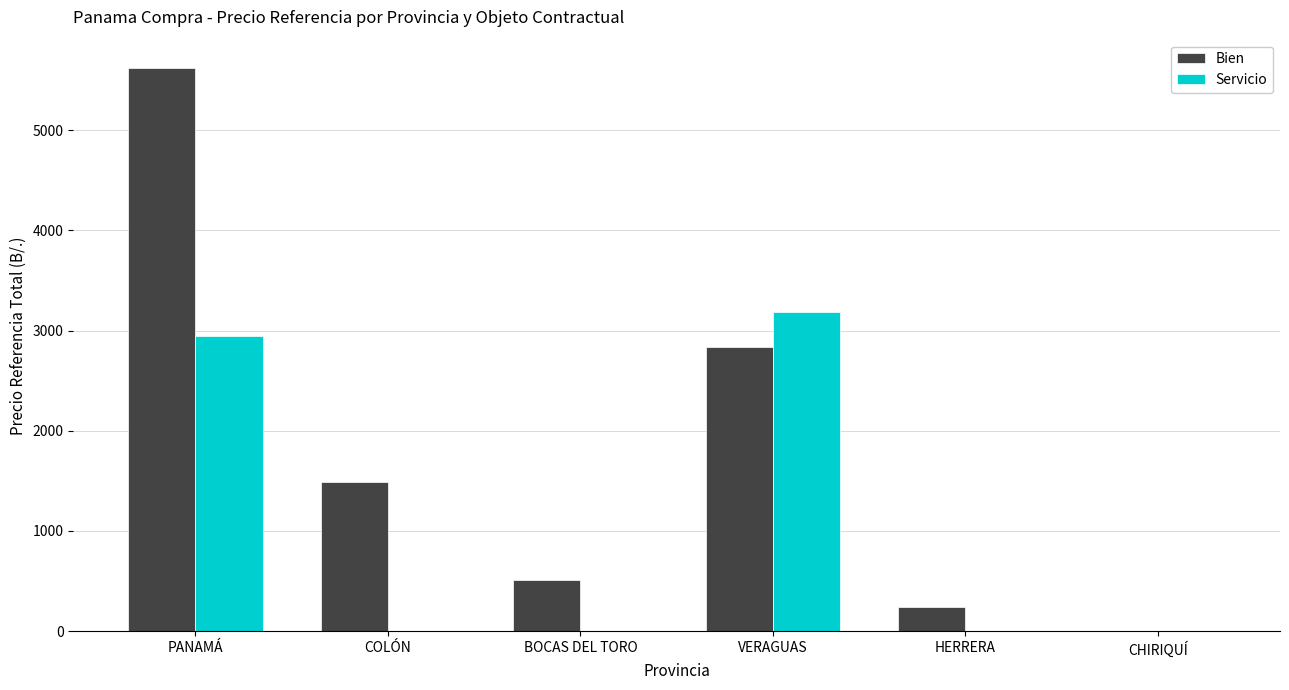

What are all the series names shown in the legend?

Bien, Servicio